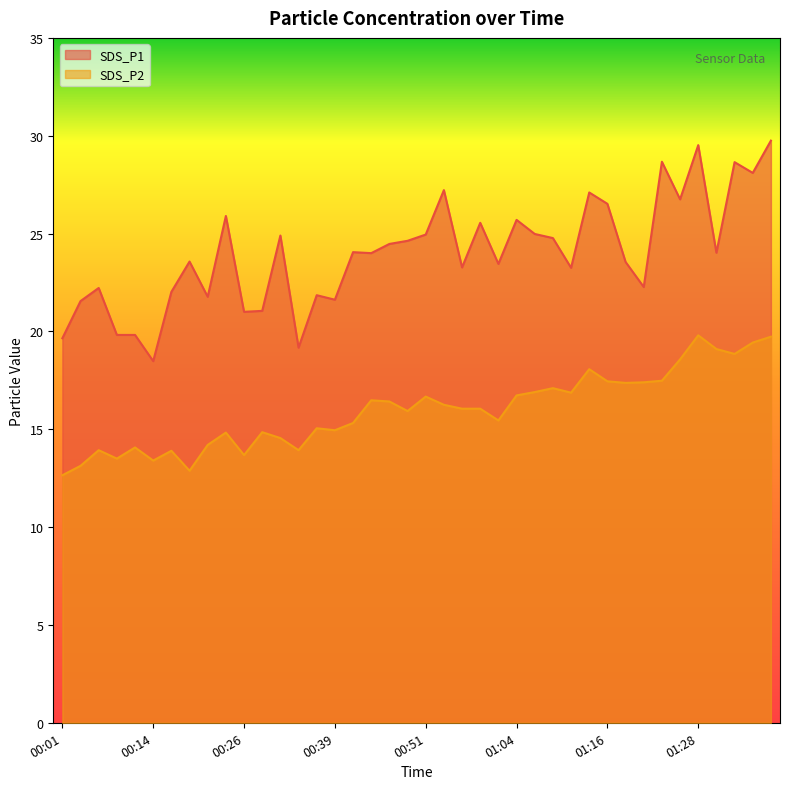

Rank the series by their maximum value, from lowest to highest.

SDS_P2, SDS_P1